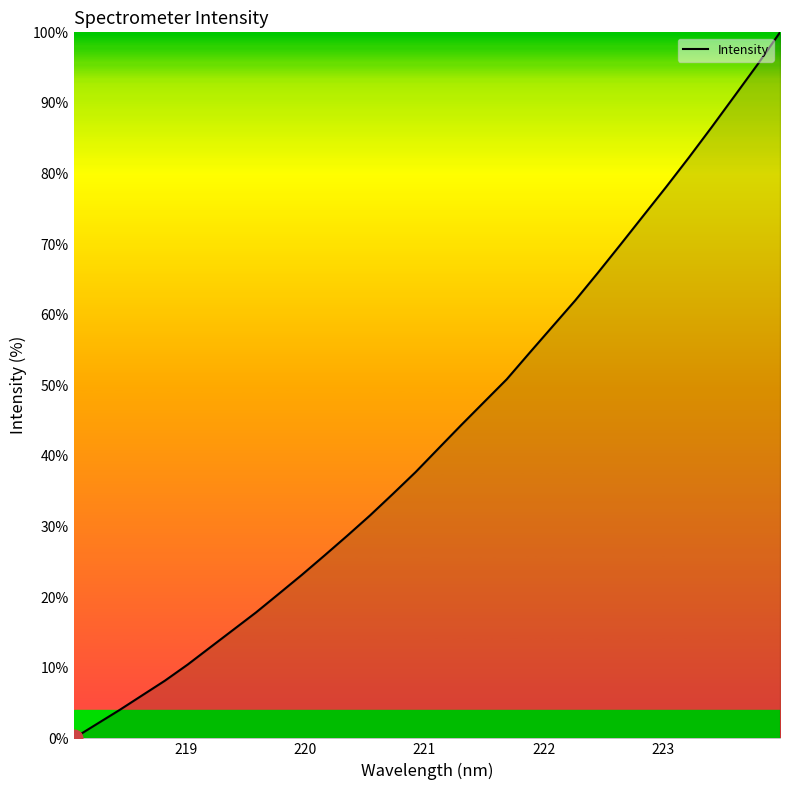

What is the maximum value shown in the chart?

100.0